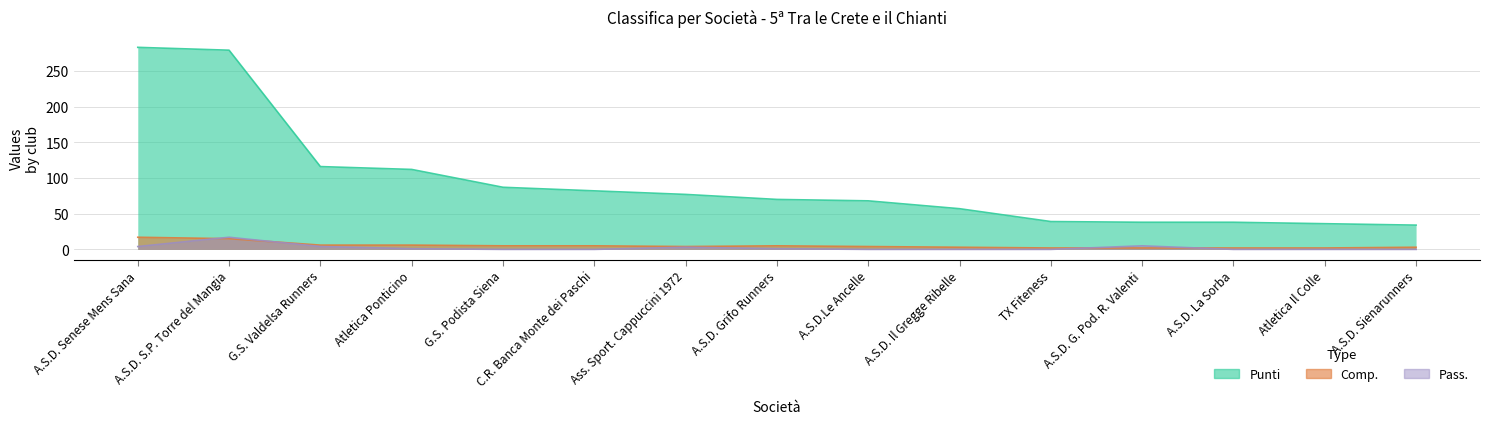

At which label does Punti first exceed 70?

A.S.D. Senese Mens Sana